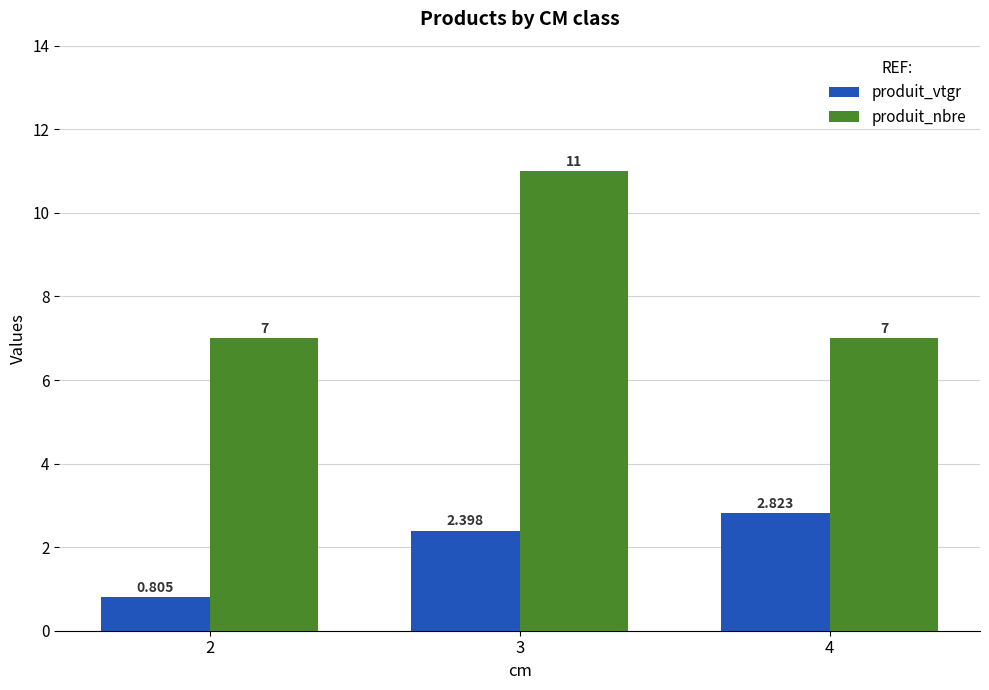

Between 2 and 3, which series saw the biggest shift?

produit_nbre